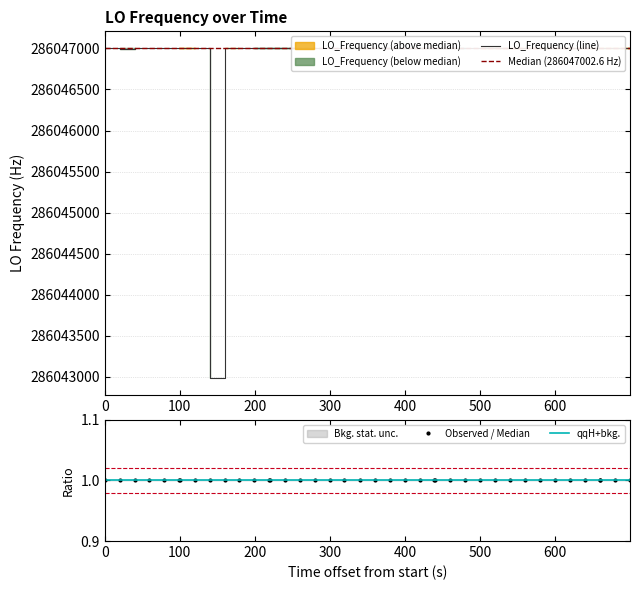

What is the minimum value shown in the chart?

286042982.2